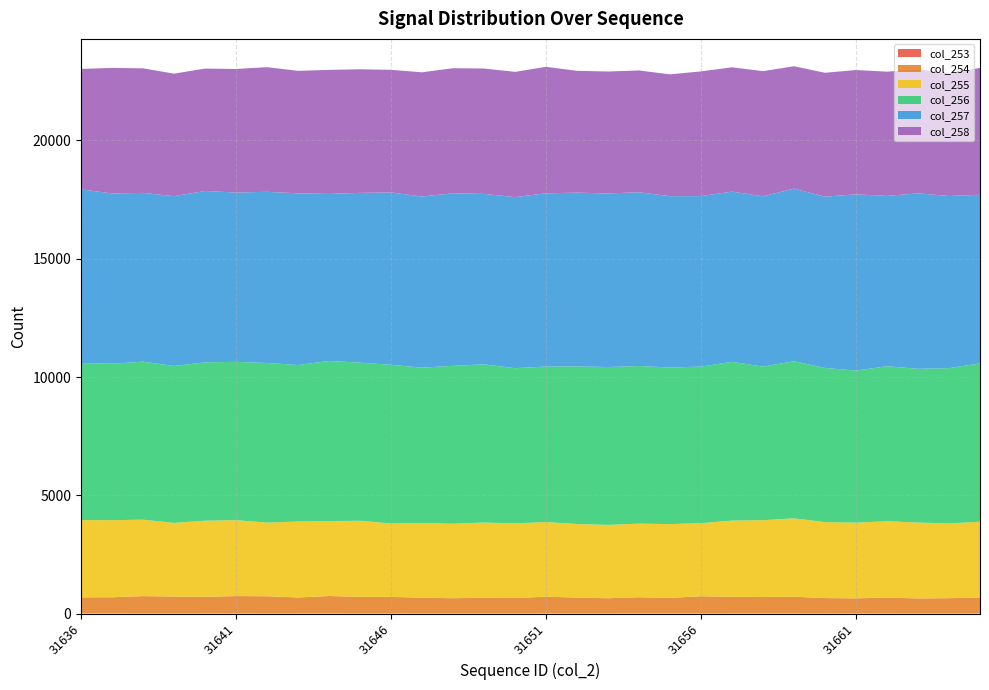

Reading left to right, transcribe all the data shown in this chart.

col_253: 31636=5	31637=5	31638=3	31639=3	31640=4	31641=6	31642=3	31643=4	31644=8	31645=1	31646=5	31647=3	31648=2	31649=3	31650=2	31651=5	31652=3	31653=2	31654=7	31655=8	31656=2	31657=4	31658=5	31659=4	31660=1	31661=3	31662=0	31663=4	31664=3	31665=2
col_254: 31636=682	31637=684	31638=735	31639=716	31640=705	31641=734	31642=729	31643=676	31644=735	31645=703	31646=700	31647=667	31648=647	31649=668	31650=655	31651=709	31652=672	31653=647	31654=683	31655=655	31656=730	31657=702	31658=697	31659=706	31660=654	31661=641	31662=676	31663=636	31664=648	31665=675
col_255: 31636=3264	31637=3259	31638=3230	31639=3114	31640=3217	31641=3207	31642=3114	31643=3210	31644=3166	31645=3218	31646=3103	31647=3160	31648=3149	31649=3177	31650=3154	31651=3156	31652=3109	31653=3099	31654=3110	31655=3119	31656=3089	31657=3225	31658=3244	31659=3315	31660=3210	31661=3199	31662=3227	31663=3207	31664=3159	31665=3204
col_256: 31636=6641	31637=6614	31638=6680	31639=6634	31640=6693	31641=6694	31642=6746	31643=6617	31644=6771	31645=6685	31646=6708	31647=6565	31648=6674	31649=6688	31650=6562	31651=6571	31652=6665	31653=6673	31654=6665	31655=6621	31656=6618	31657=6710	31658=6494	31659=6642	31660=6518	31661=6428	31662=6554	31663=6499	31664=6565	31665=6695
col_257: 31636=7340	31637=7199	31638=7135	31639=7177	31640=7245	31641=7157	31642=7237	31643=7257	31644=7059	31645=7177	31646=7286	31647=7235	31648=7294	31649=7204	31650=7232	31651=7323	31652=7345	31653=7338	31654=7345	31655=7241	31656=7208	31657=7197	31658=7199	31659=7298	31660=7239	31661=7451	31662=7197	31663=7419	31664=7276	31665=7129
col_258: 31636=5091	31637=5305	31638=5265	31639=5179	31640=5174	31641=5223	31642=5268	31643=5178	31644=5244	31645=5224	31646=5183	31647=5250	31648=5287	31649=5300	31650=5294	31651=5347	31652=5149	31653=5155	31654=5149	31655=5149	31656=5272	31657=5253	31658=5290	31659=5171	31660=5238	31661=5255	31662=5253	31663=5246	31664=5184	31665=5361